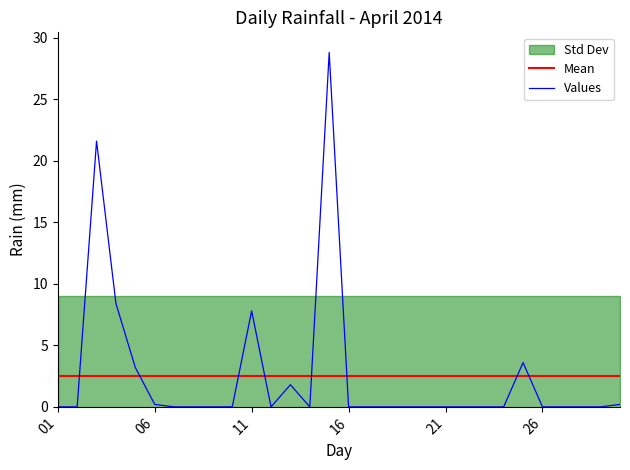

Reading left to right, extract all data points from this chart.

0.0	0.0	21.6	8.4	3.2	0.2	0.0	0.0	0.0	0.0	7.8	0.0	1.8	0.0	28.8	0.0	0.0	0.0	0.0	0.0	0.0	0.0	0.0	0.0	3.6	0.0	0.0	0.0	0.0	0.2